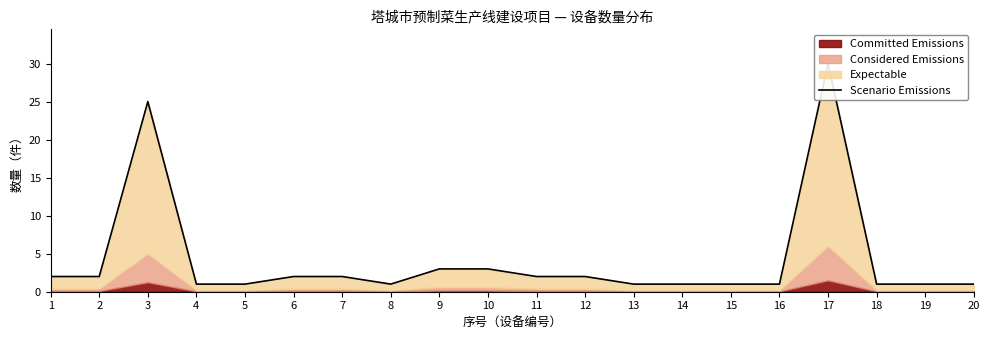

How many data points does each series have?

20